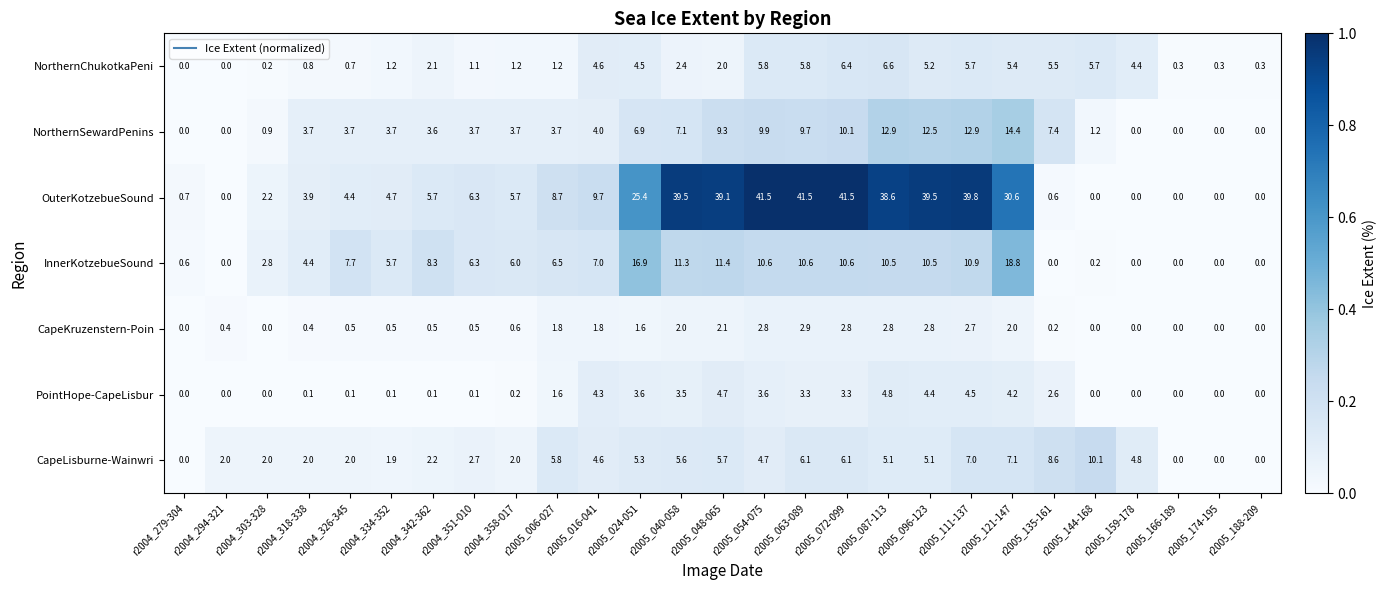

What is the difference between the PointHope-CapeLisbur values at r2005_063-089 and r2004_358-017?

3.1